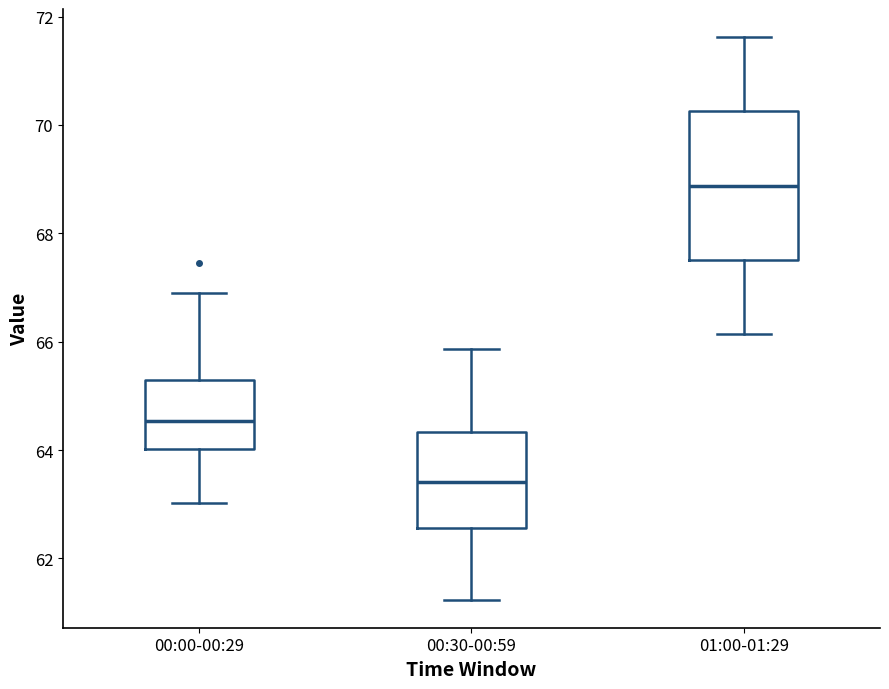

Reading left to right, transcribe this box plot: for each box, give where its median line is, the range the box spans, and where its two whiskers end, as read against the y-axis. The values are not printed on the chart, so give them approximately, as read against the axis.

00:00-00:29: median 64.6, box 64.0 to 65.4, whiskers 63.0 to 66.8
00:30-00:59: median 63.4, box 62.6 to 64.4, whiskers 61.2 to 65.8
01:00-01:29: median 68.8, box 67.6 to 70.2, whiskers 66.2 to 71.6